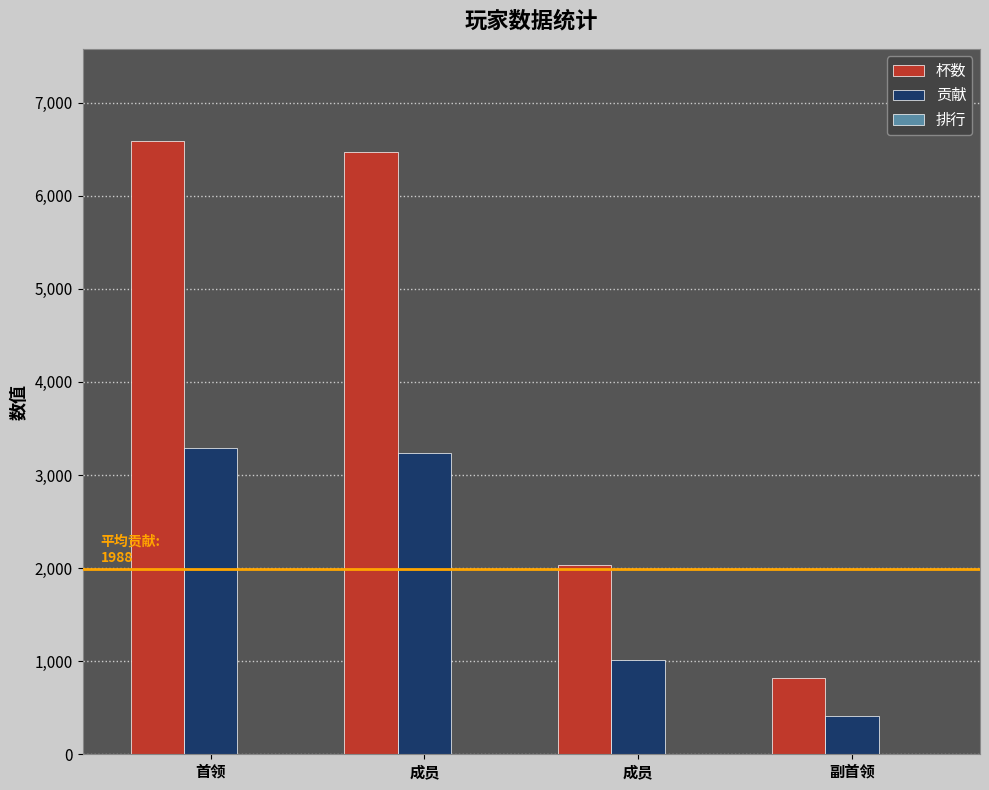

Reading left to right, what are all the values shown in this chart?

杯数: 6589	6467	2035	818
贡献: 3294	3233	1017	409
排行: 1	2	3	4